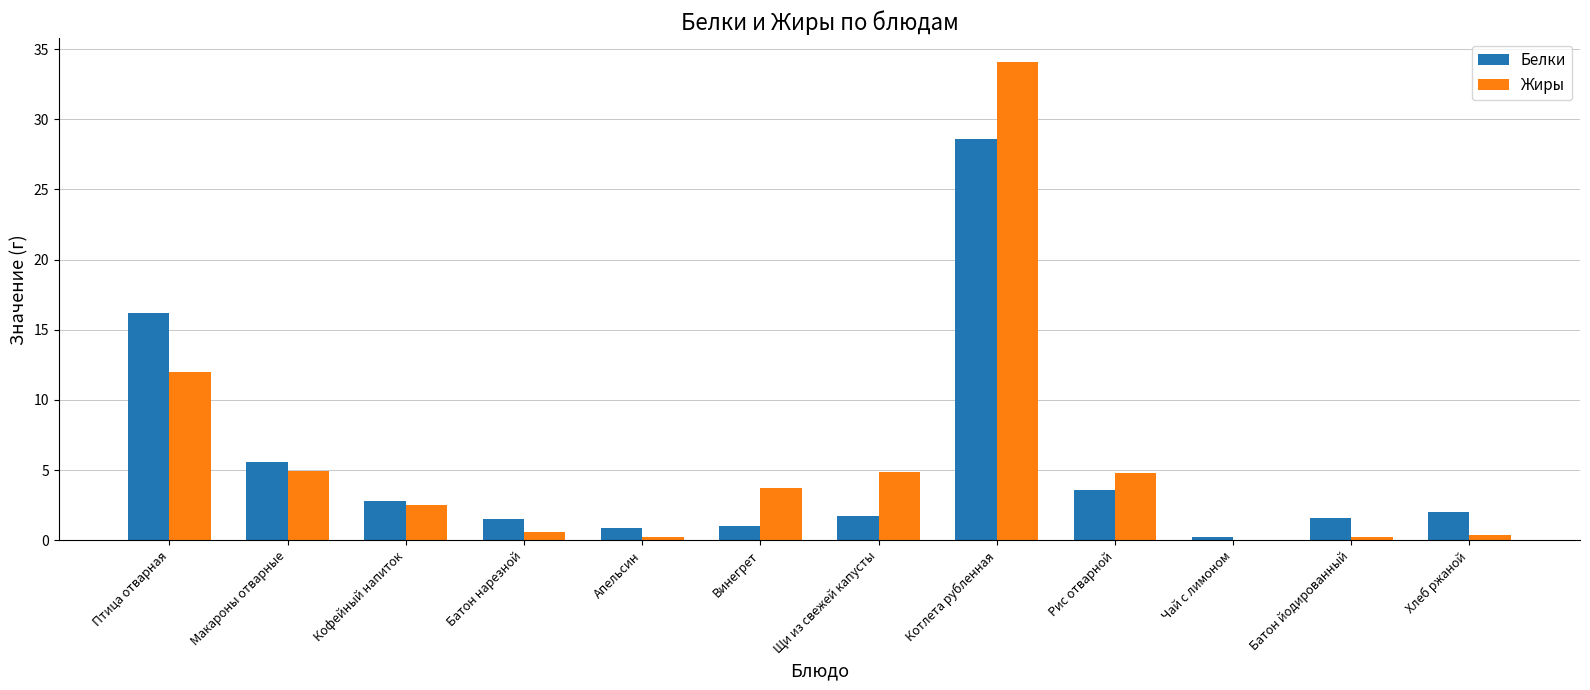

At which category is the sum across all series the highest?

Котлета рубленная